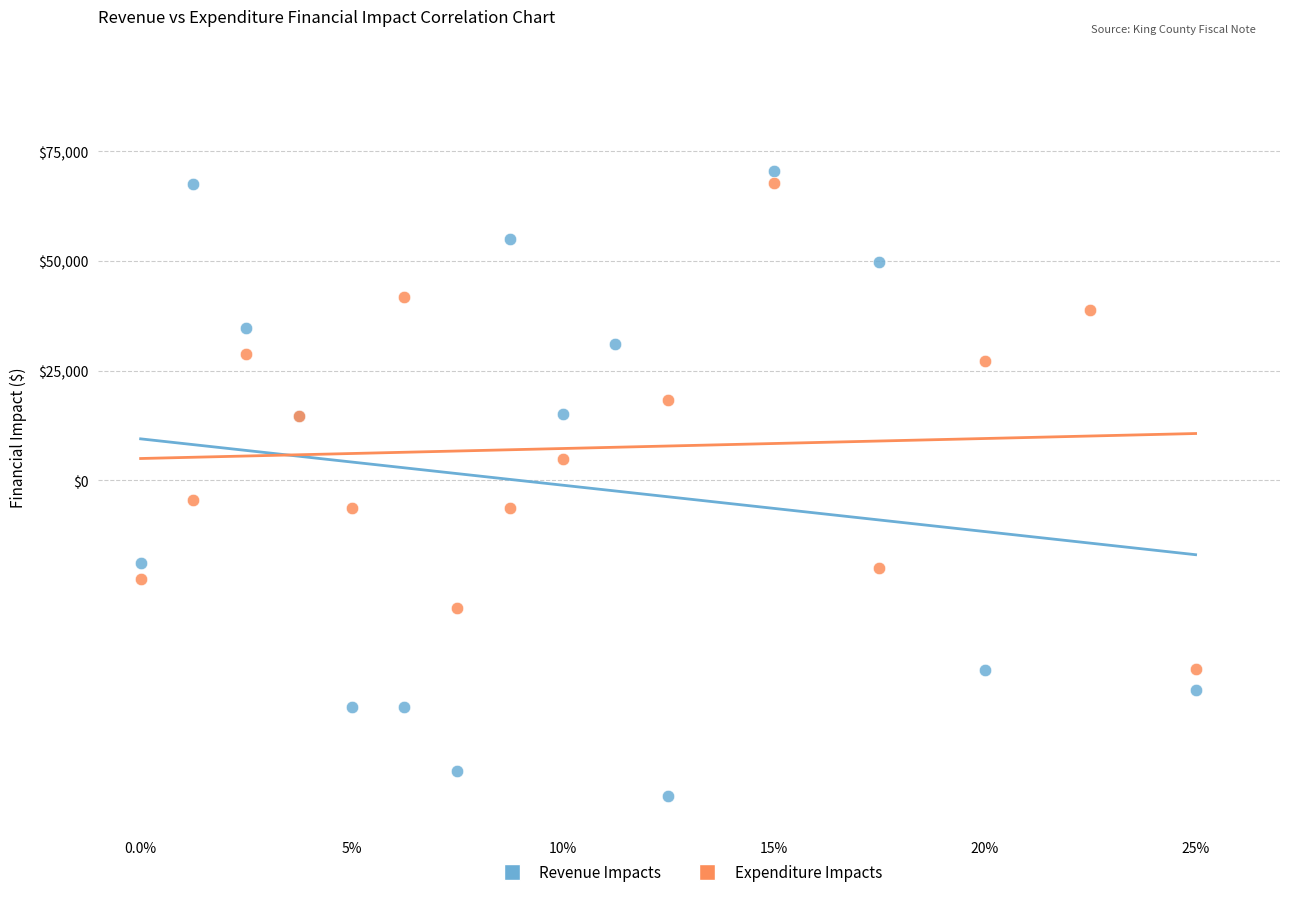

Which series has the widest spread of Y values?

Revenue Impacts